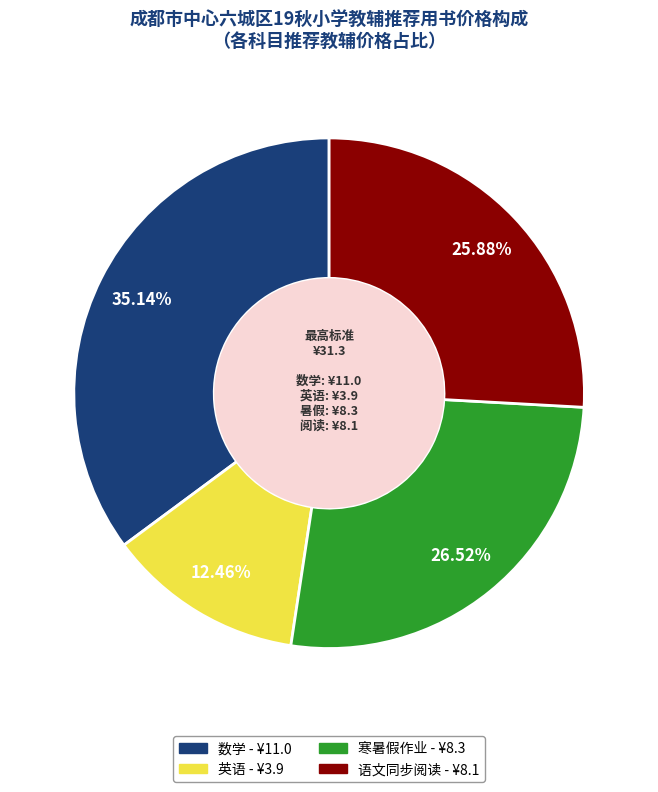

To the nearest percent, what portion does 数学 represent?

35%